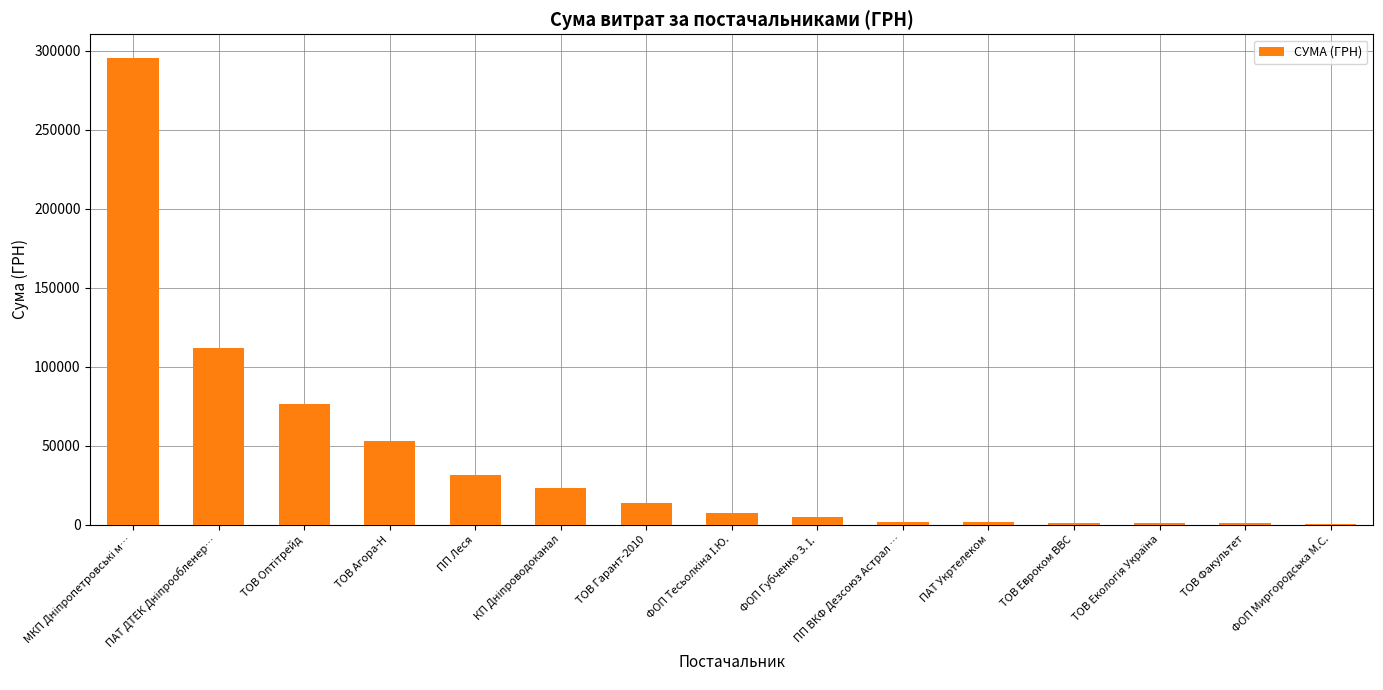

True or false: the data shows 53028.9 at ТОВ Агора-Н.

True